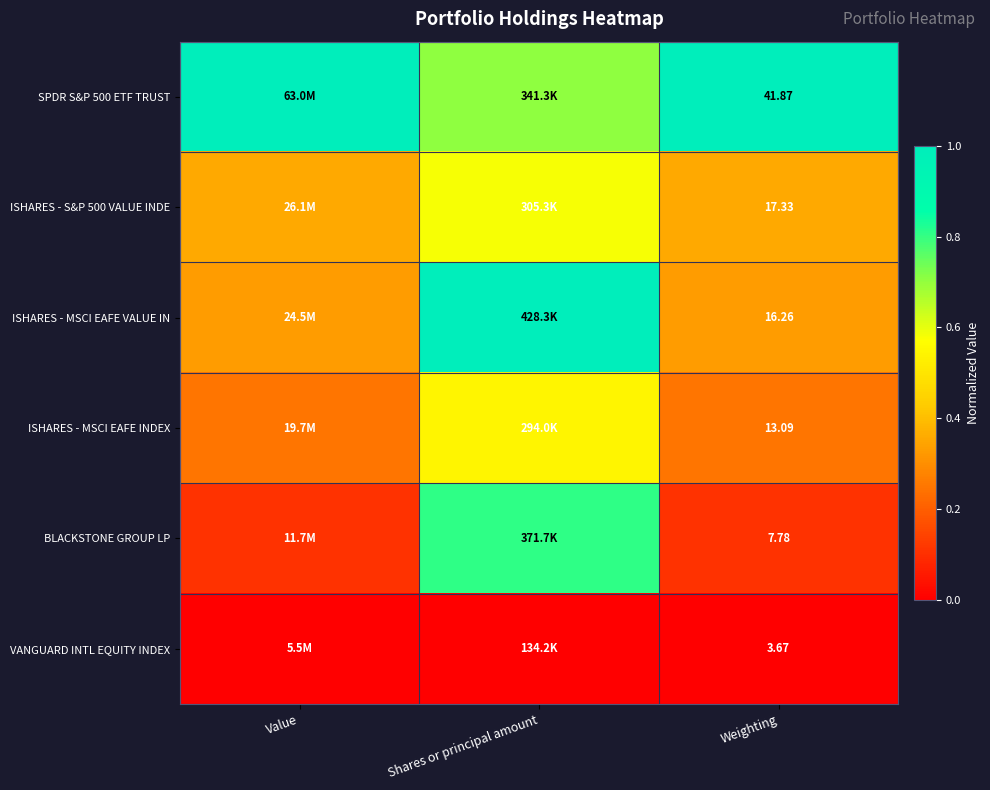

Is the value of VANGUARD INTL EQUITY INDEX at Weighting greater than the value of BLACKSTONE GROUP LP at Weighting?

No